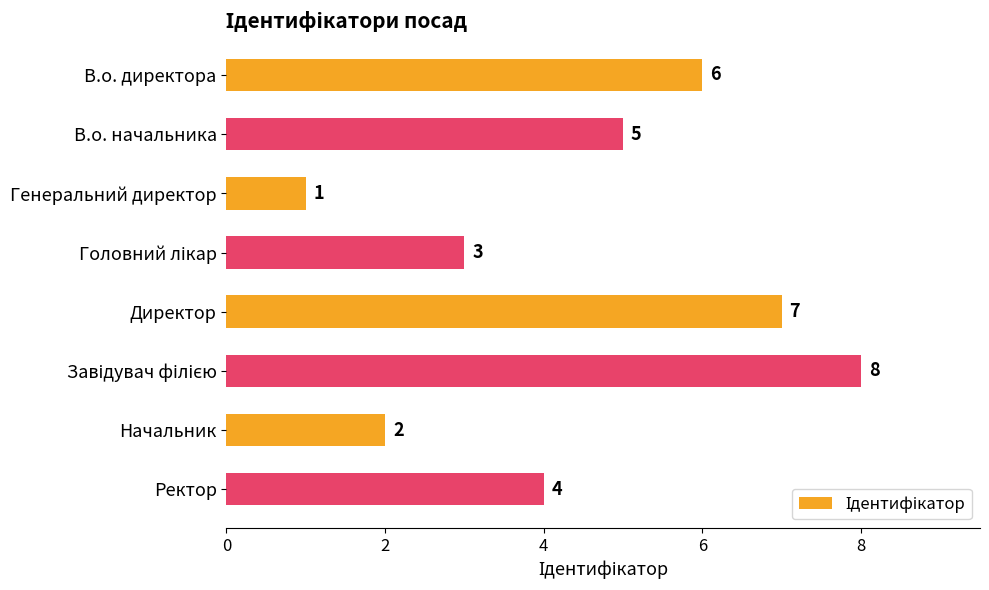

Between В.о. начальника and Генеральний директор, which is larger?

В.о. начальника